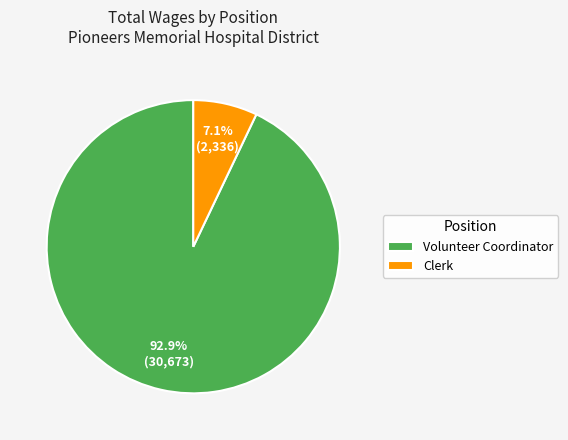

Combined, what portion of the pie is Clerk and Volunteer Coordinator?

100.0%